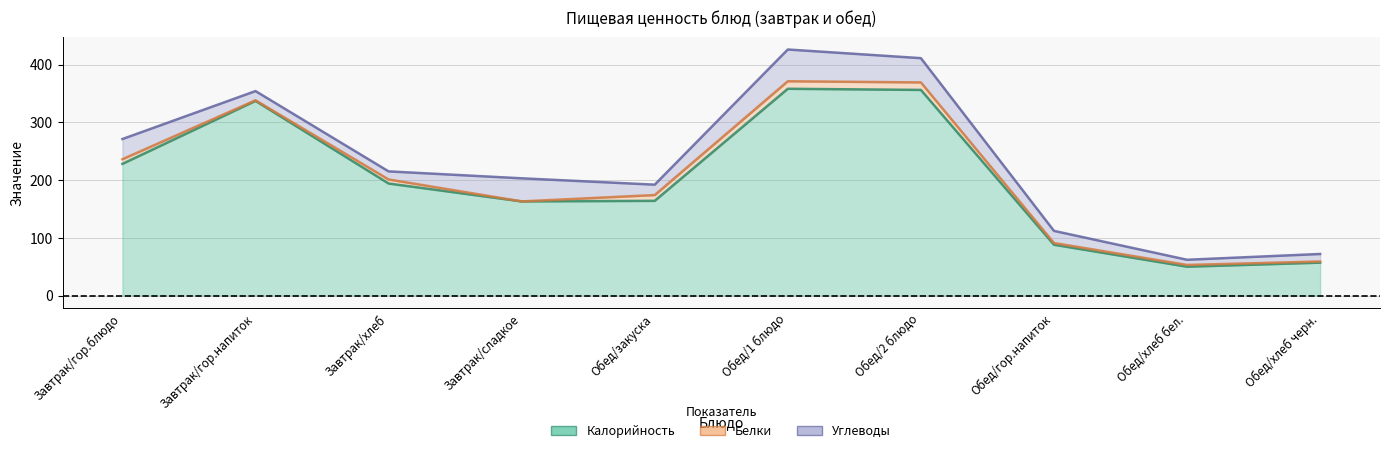

True or false: Калорийность and Белки cross at least once.

False